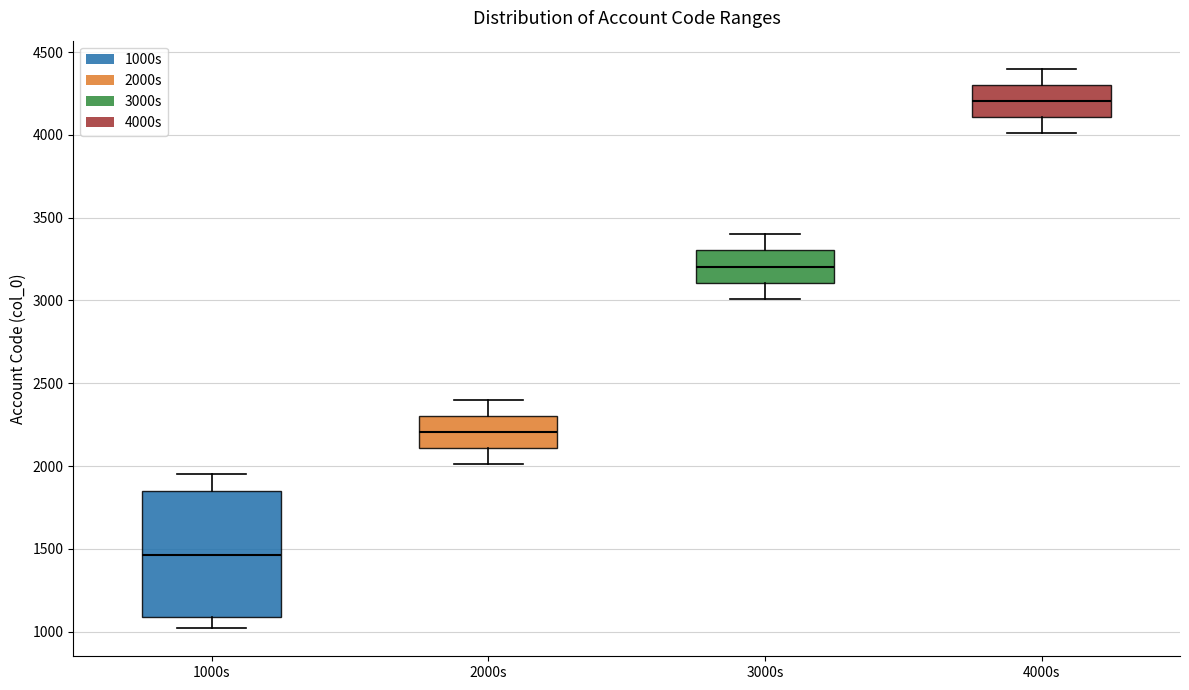

Reading left to right, transcribe this box plot: for each box, give where its median line is, the range the box spans, and where its two whiskers end, as read against the y-axis. The values are not printed on the chart, so give them approximately, as read against the axis.

1000s: median 1450, box 1100 to 1850, whiskers 1000 to 1950
2000s: median 2200, box 2100 to 2300, whiskers 2000 to 2400
3000s: median 3200, box 3100 to 3300, whiskers 3000 to 3400
4000s: median 4200, box 4100 to 4300, whiskers 4000 to 4400